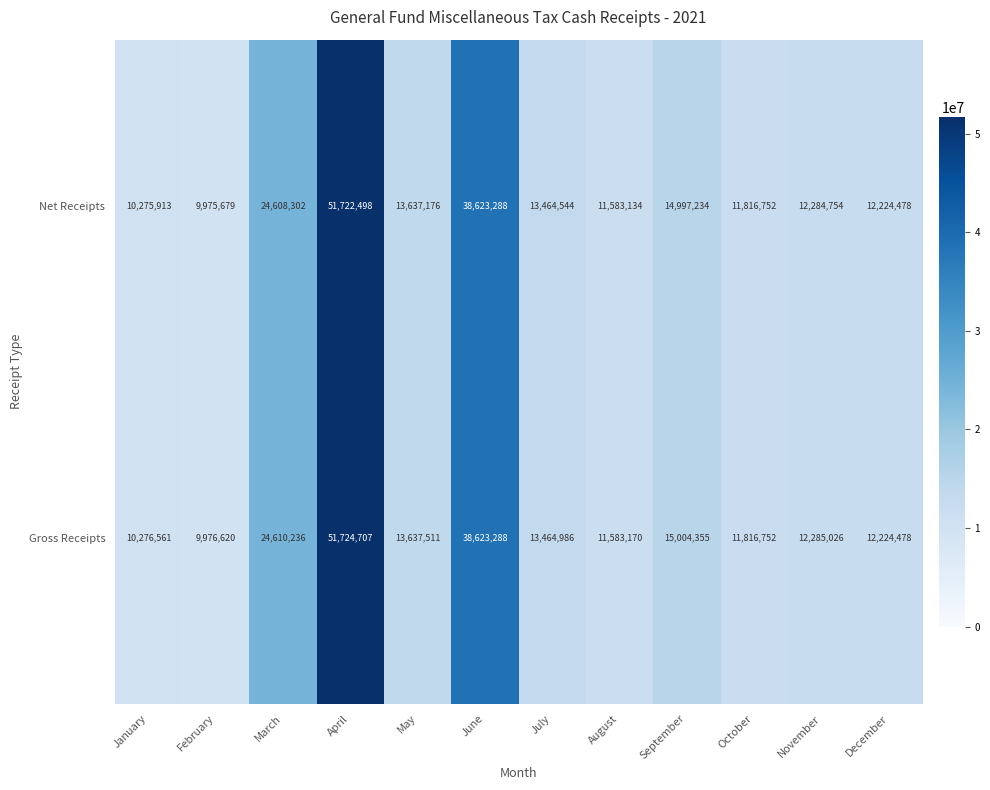

What is the total value across all series at January?

20552474